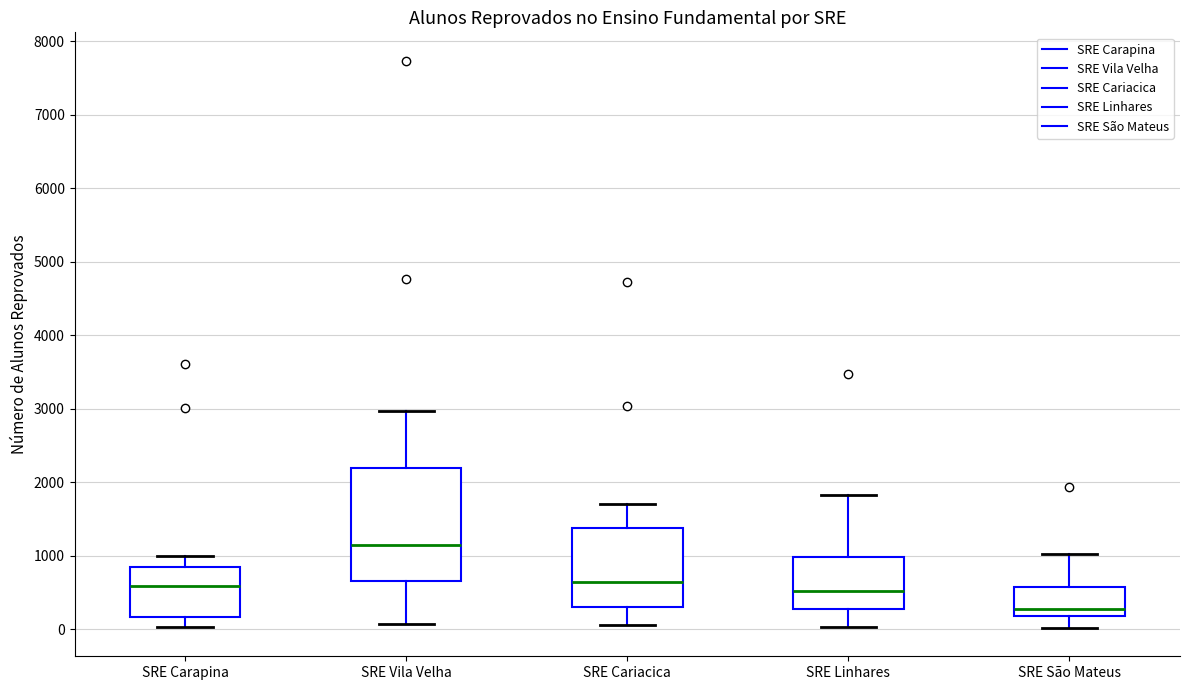

Where does the lower whisker of the box for SRE Vila Velha end on the y-axis? The values are not printed on the chart, so give them approximately, as read against the axis.

100